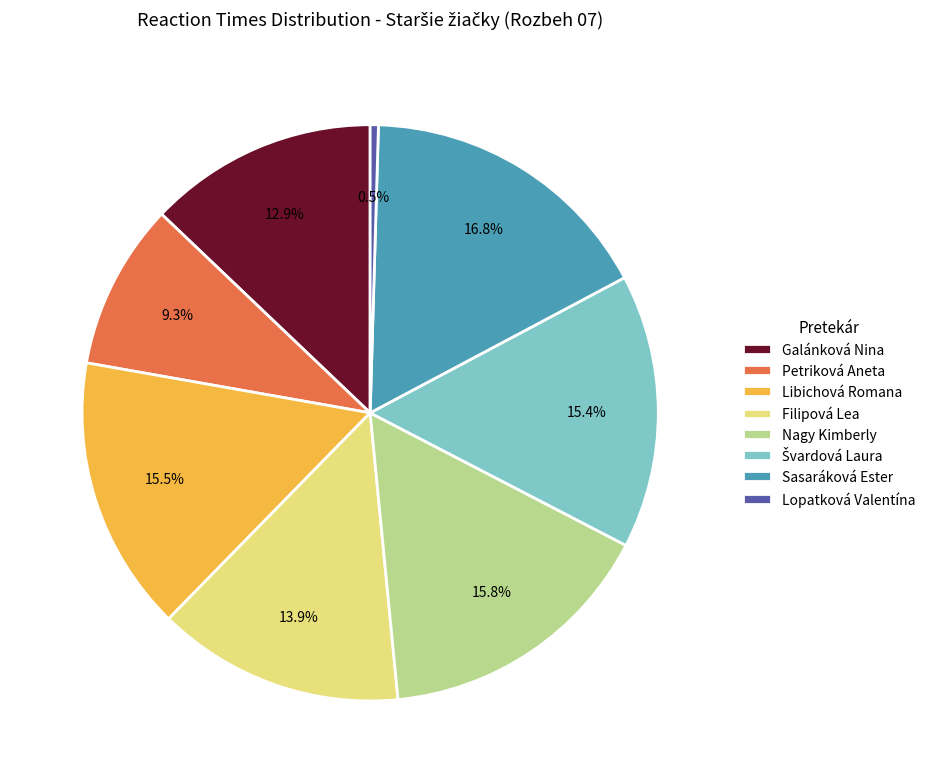

To the nearest percent, what is the difference between the largest and smallest slice percentages?

16%